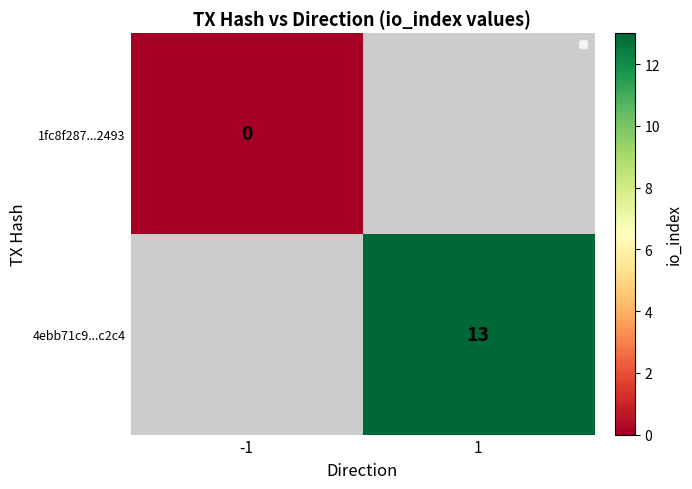

How many categories are shown in the chart?

2